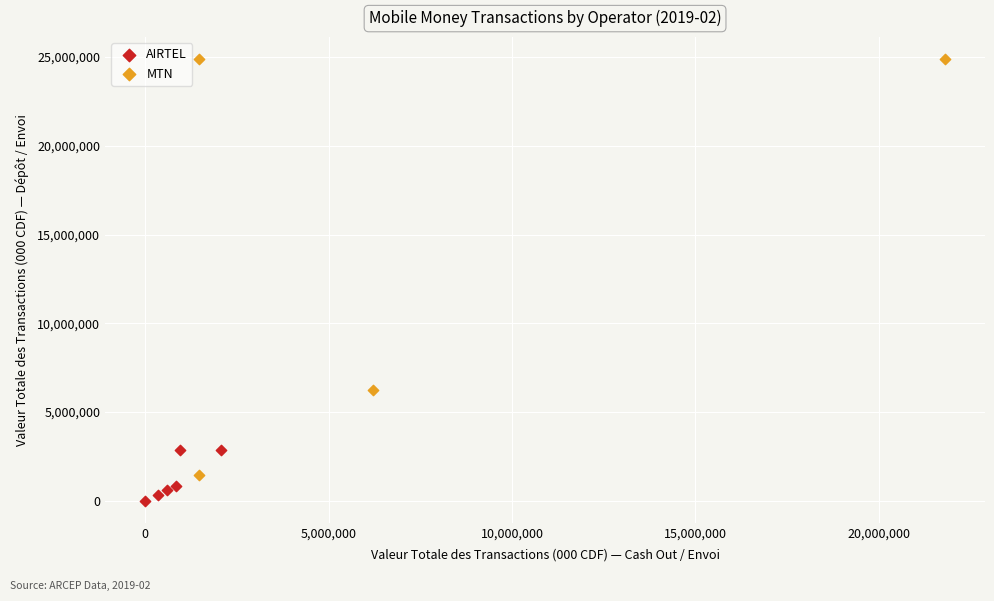

Which series reaches the minimum Y coordinate?

AIRTEL